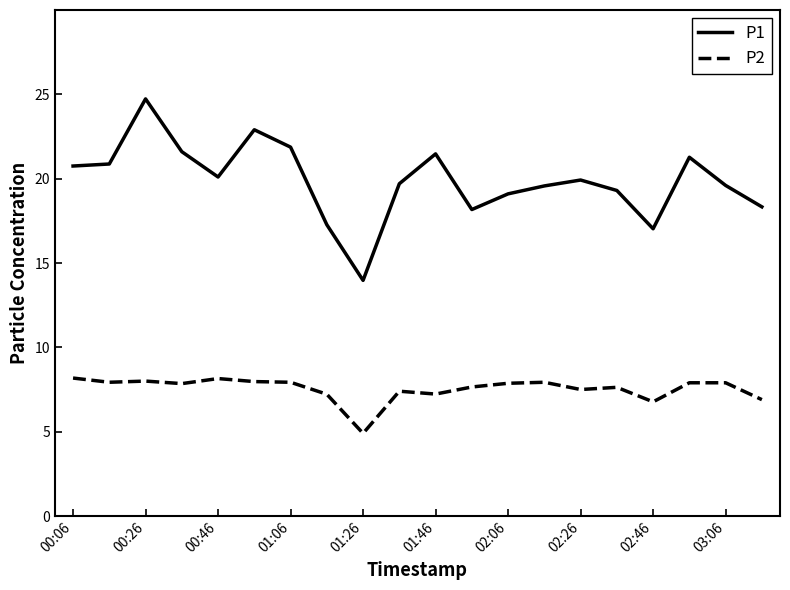

True or false: P1 has more than 0 interior local peaks.

True